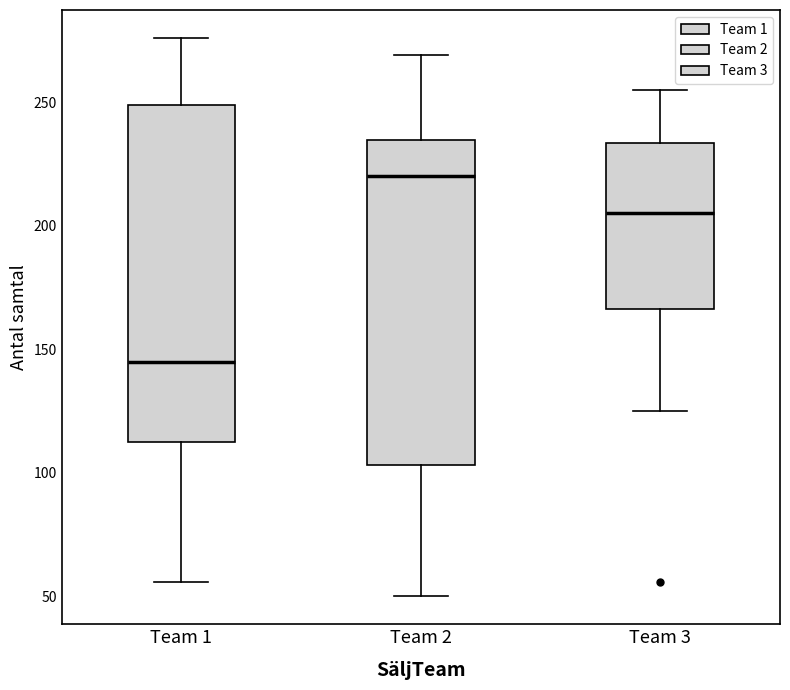

Which box's median line is the lowest?

Team 1